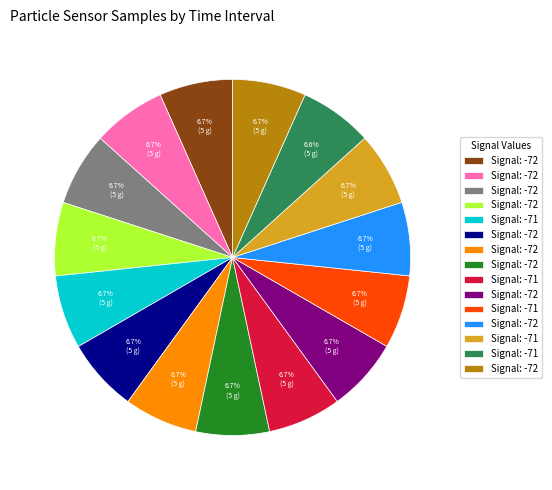

To the nearest percent, what is the average slice percentage?

7%